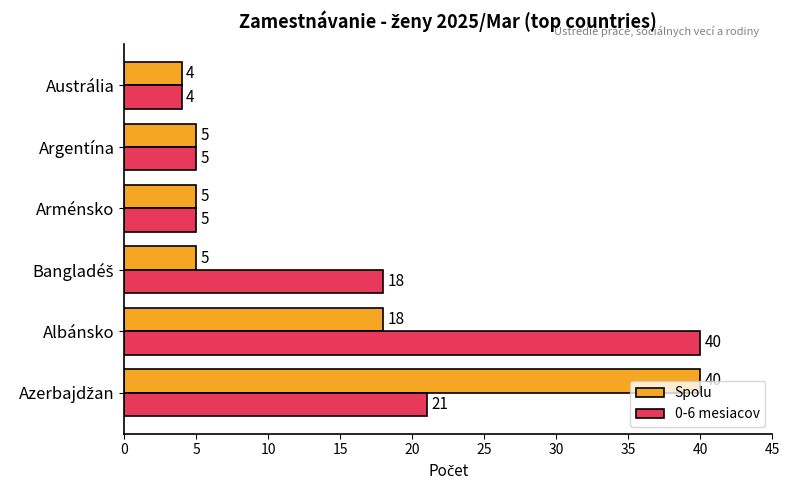

What is the highest value of the Spolu series?

40